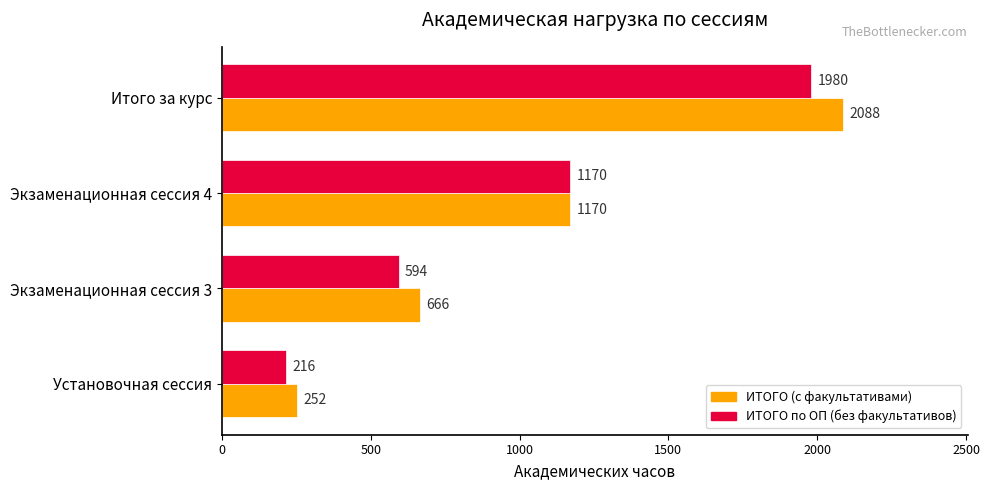

How many values in the ИТОГО по ОП (без факультативов) series are below 1170?

2